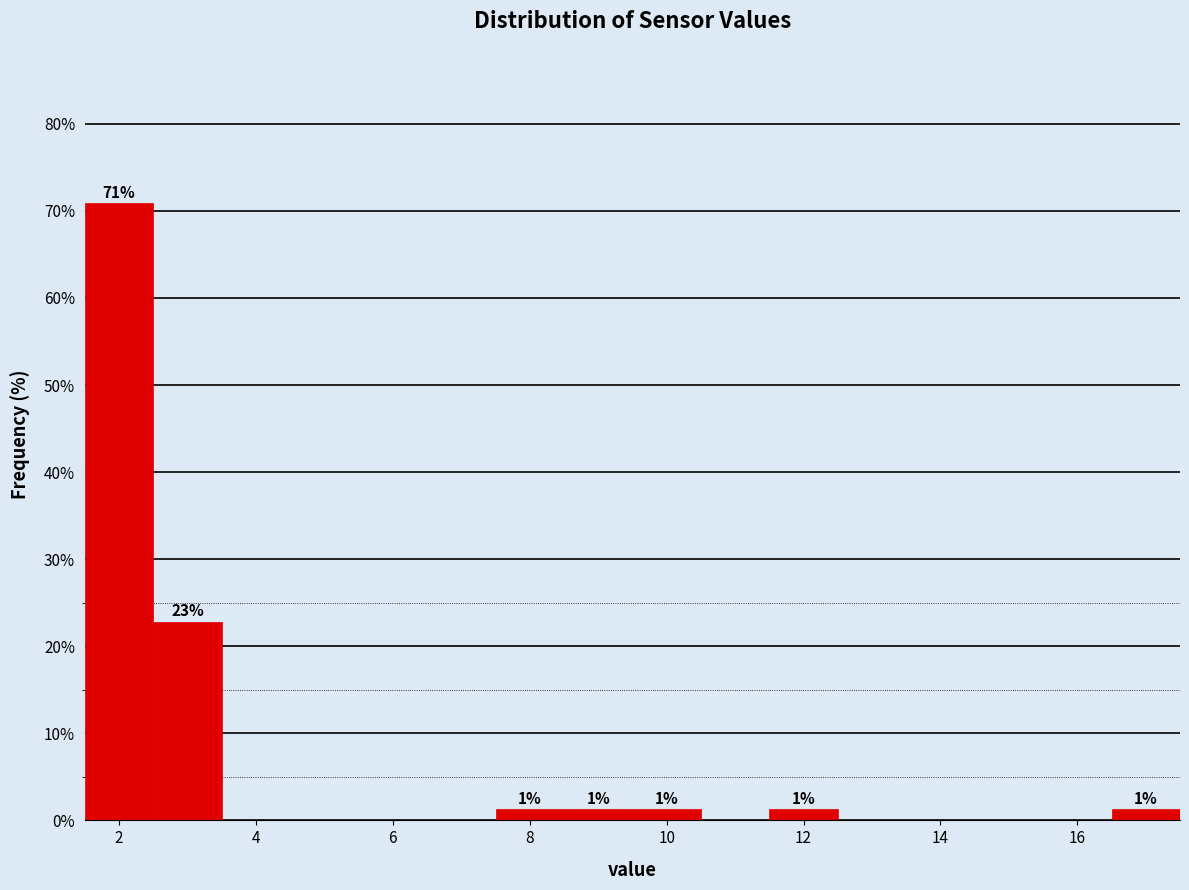

Which range on the x-axis has the tallest bar?

1.5 to 2.5